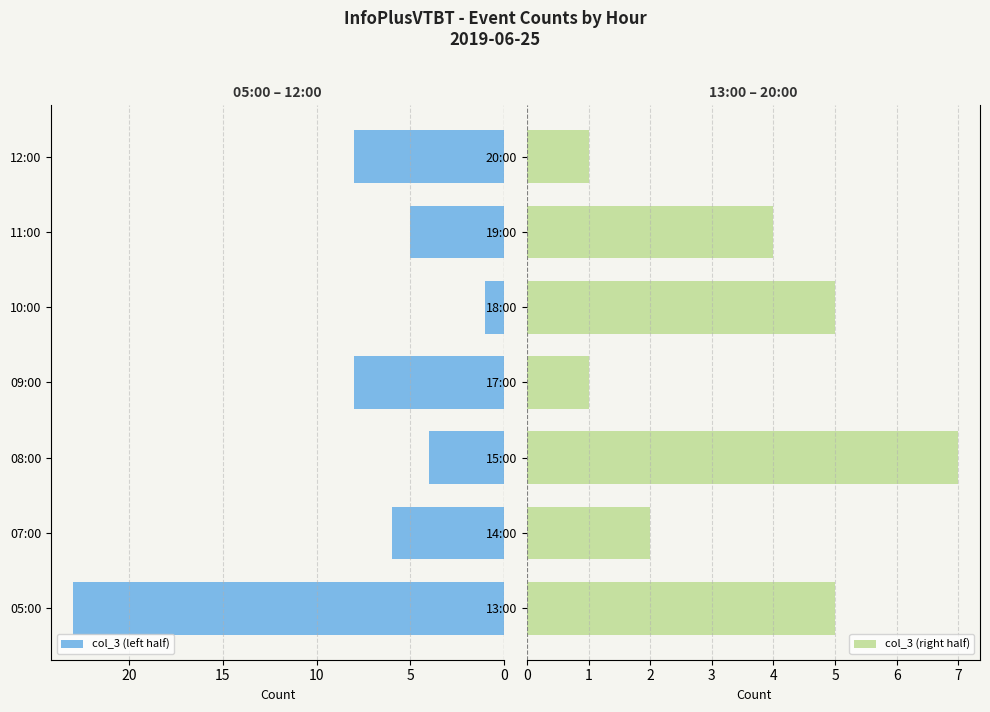

What is the sum of all col_3 (right half) values?

25